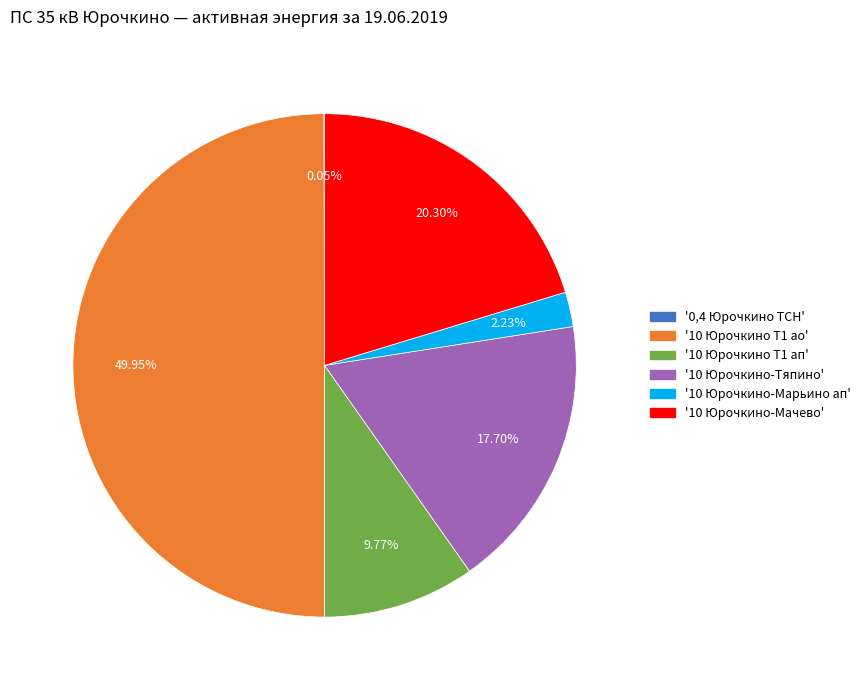

Which category has the biggest portion of the pie?

'10 Юрочкино Т1 ао'